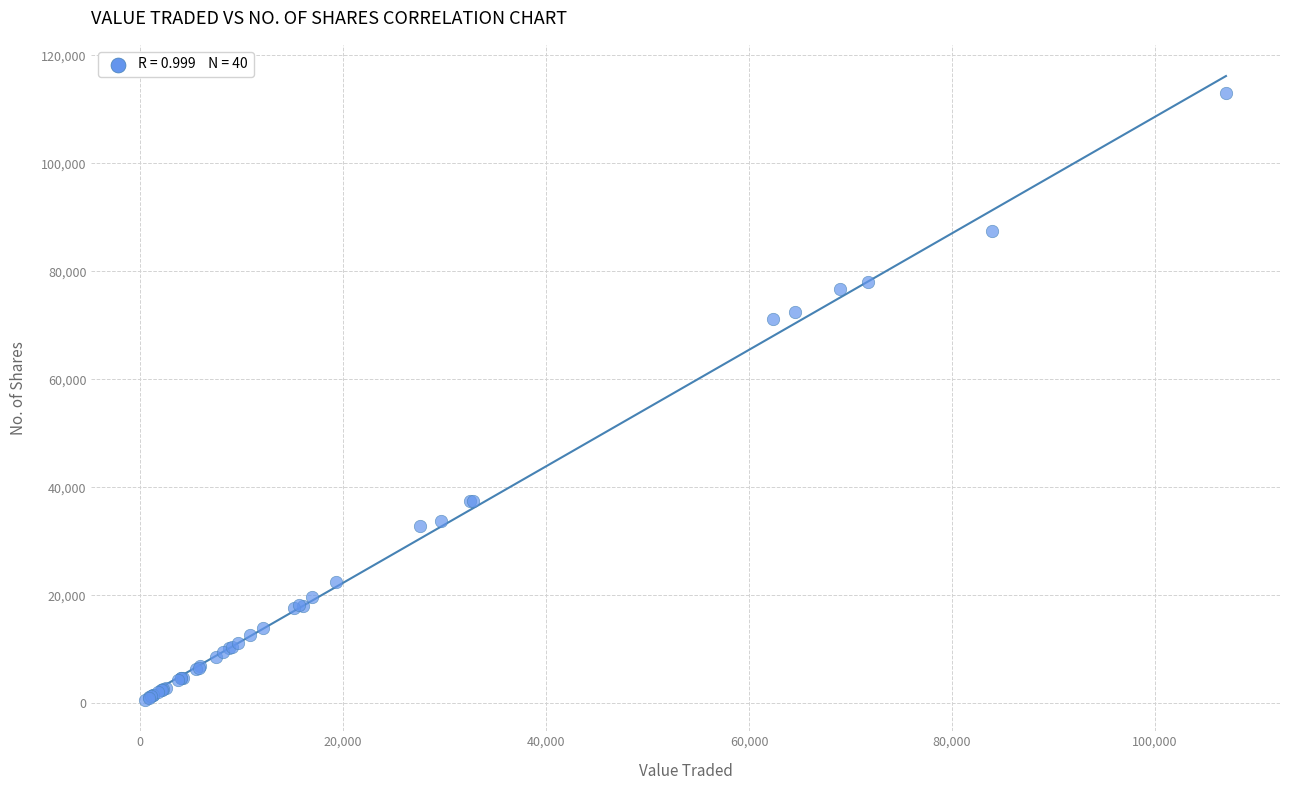

What Y value in the scatter plot is closest to 56775?

71100